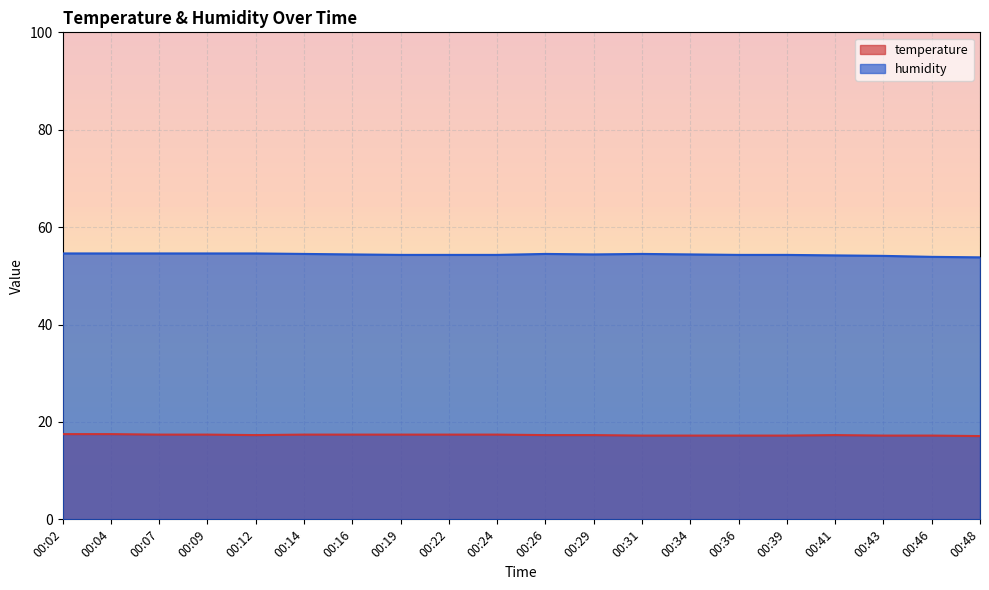

Which series has the largest total across all categories?

humidity